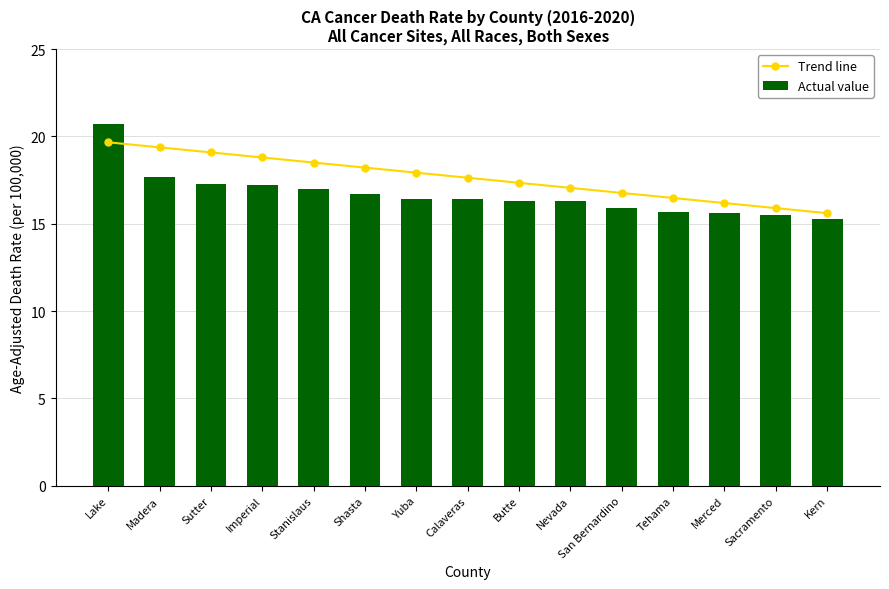

Reading left to right, list all the values displayed in this chart.

Trend line: 19.7	19.4	19.1	18.8	18.5	18.2	17.9	17.6	17.3	17.1	16.8	16.5	16.2	15.9	15.6
Actual value: 20.7	17.7	17.3	17.2	17.0	16.7	16.4	16.4	16.3	16.3	15.9	15.7	15.6	15.5	15.3